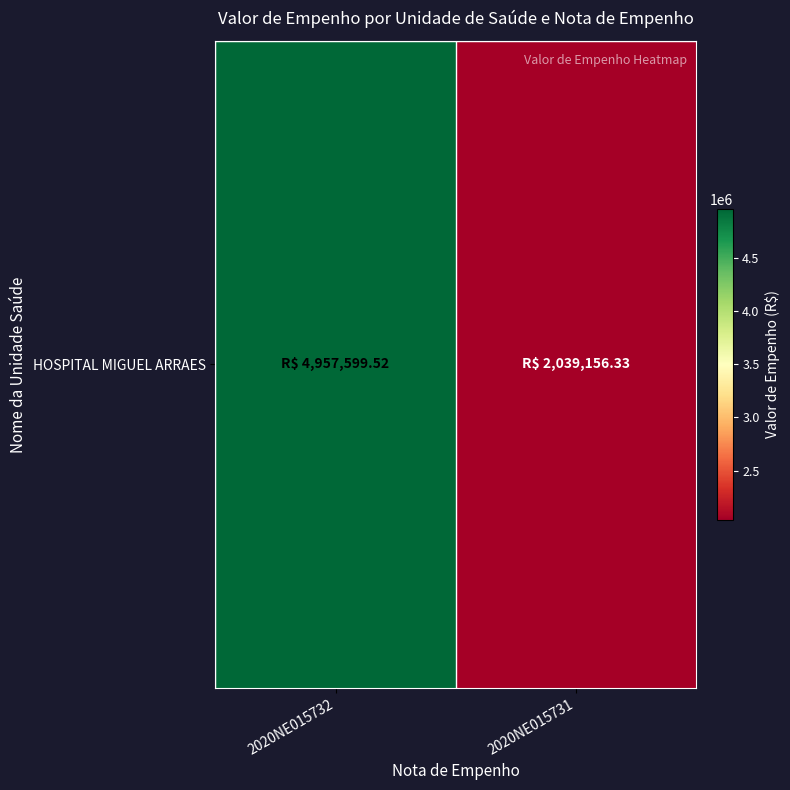

Approximately how many times larger is the value at 2020NE015732 compared to 2020NE015731?

2.4